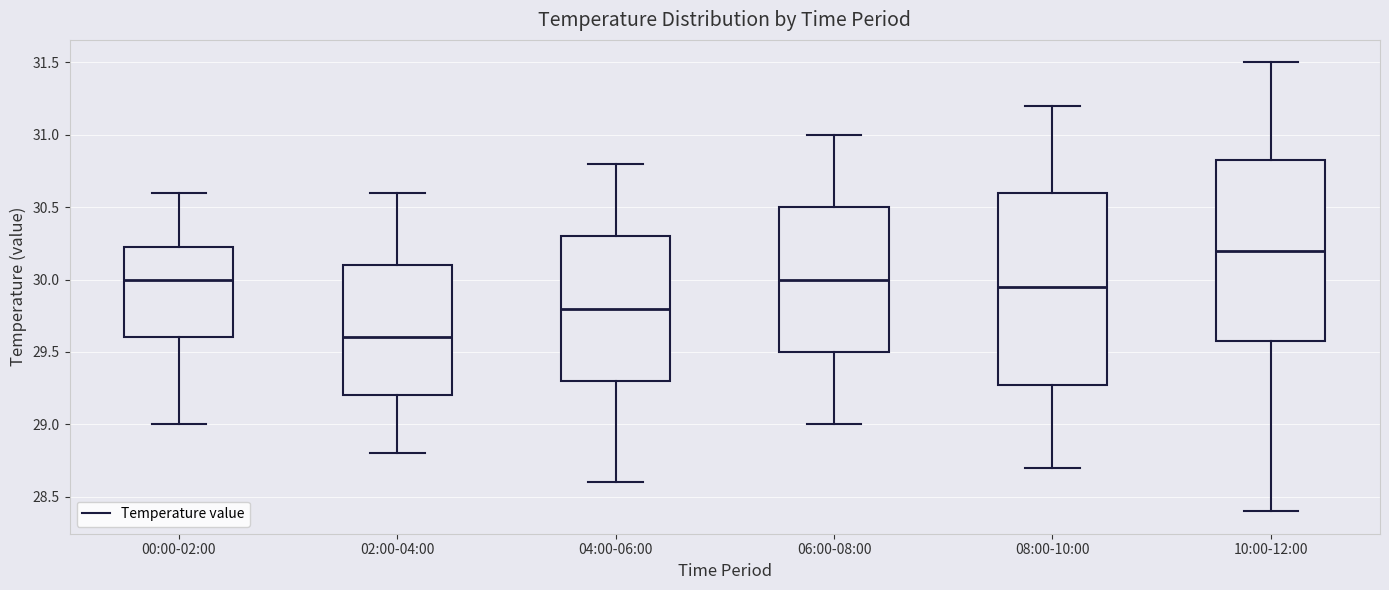

Where is the upper edge of the box for 00:00-02:00 on the y-axis? The values are not printed on the chart, so give them approximately, as read against the axis.

30.25